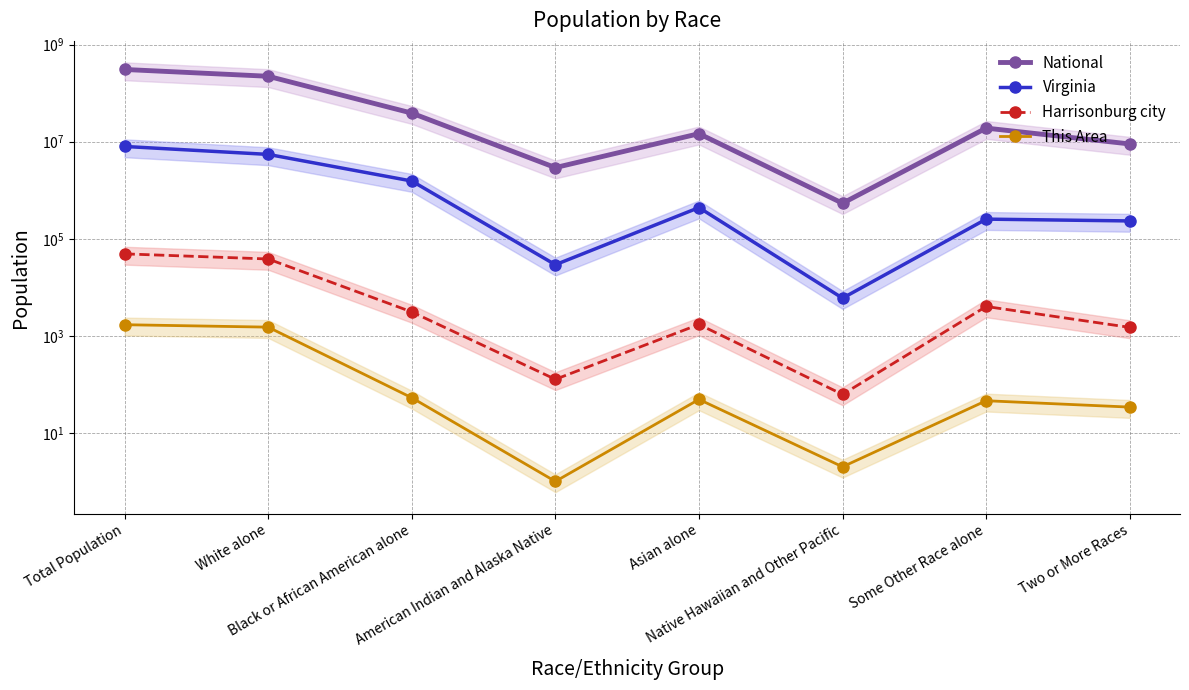

What is the label of the 6th point from the right?

Black or African American alone